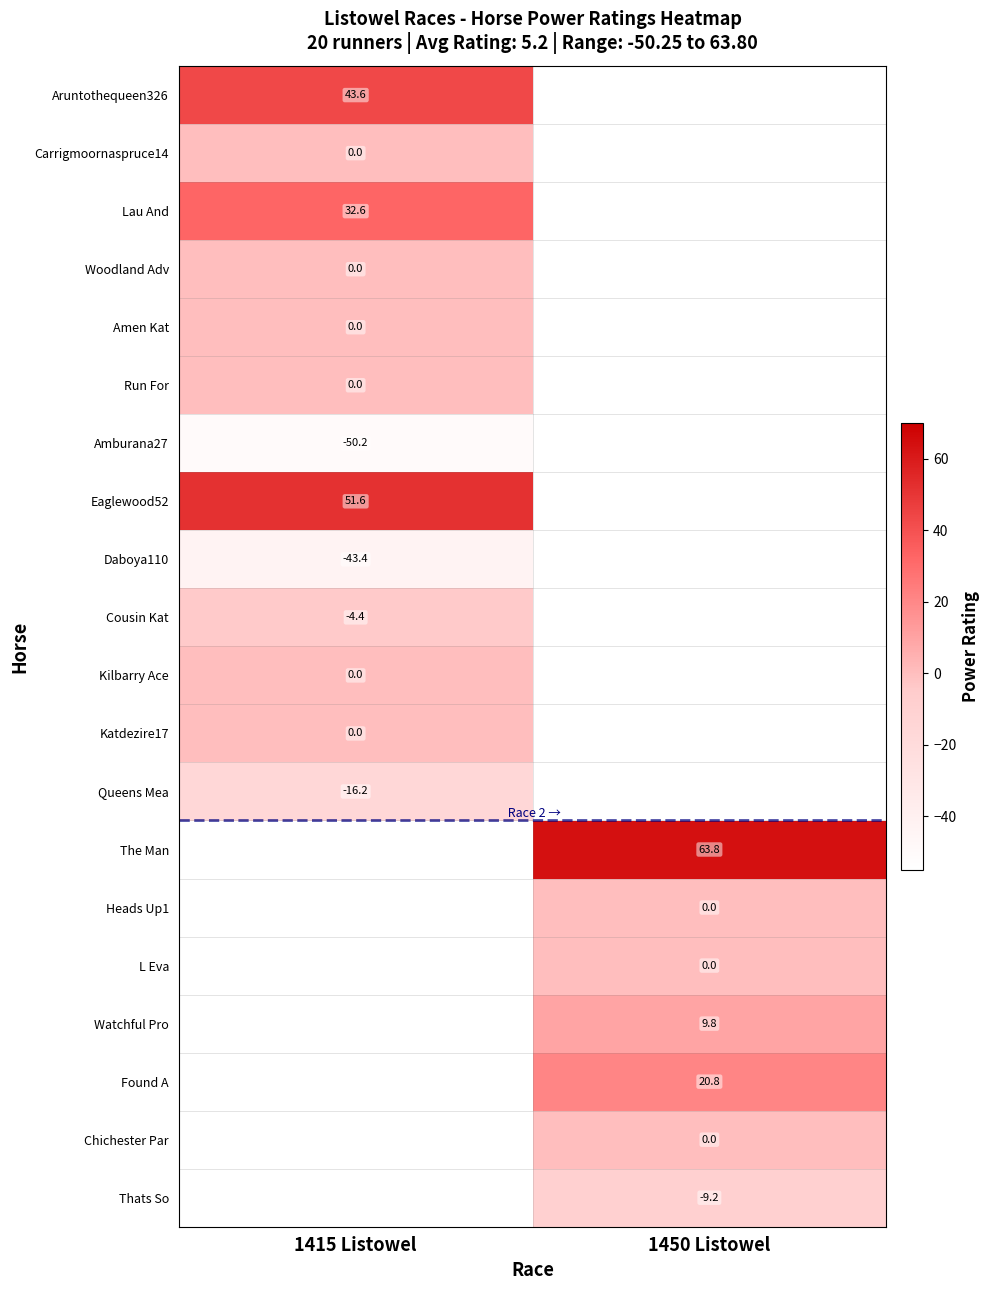

Is the value of Aruntothequeen326 at 1415 Listowel greater than the value of Eaglewood52 at 1415 Listowel?

No